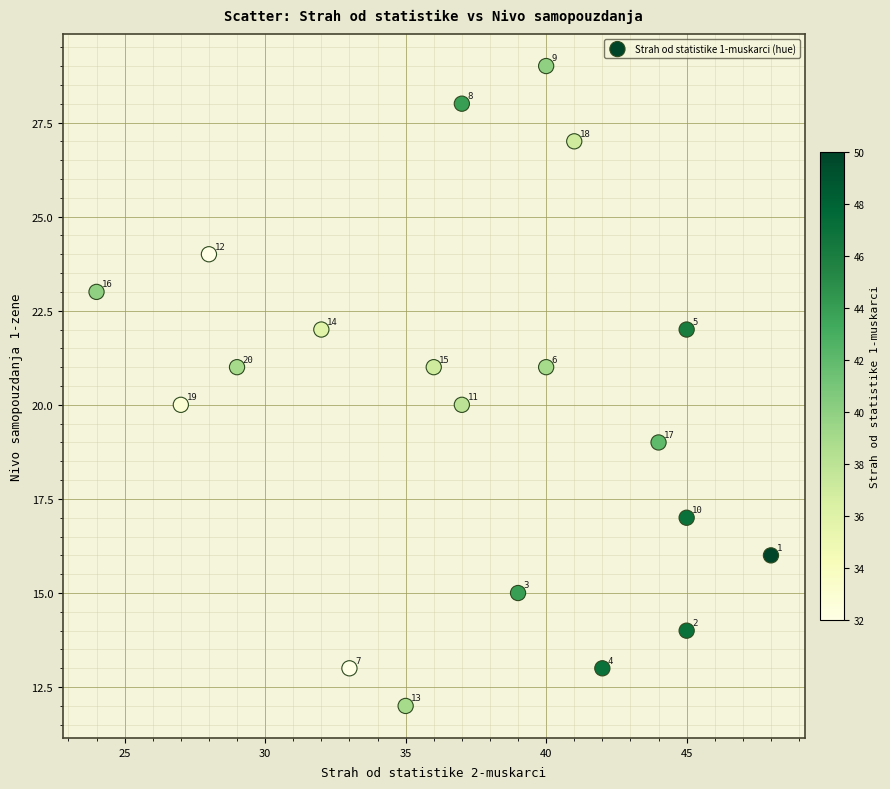

What is the range of Y values (max minus min)?

17